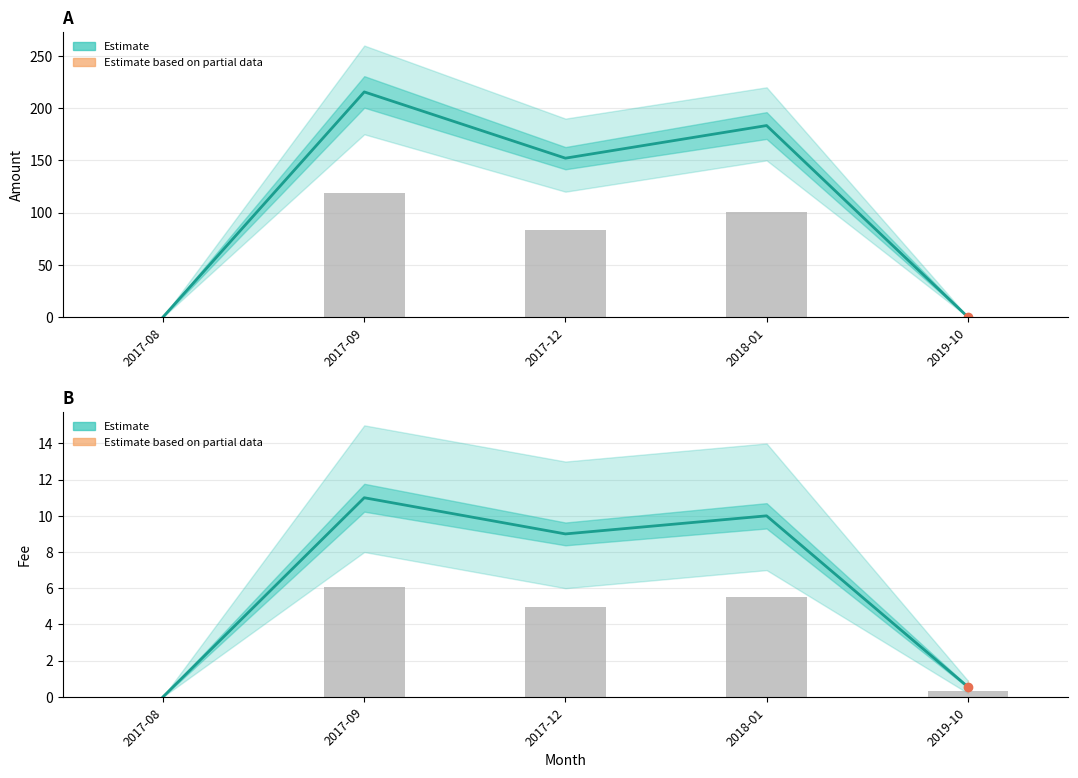

The Amount (Estimate) series shows 0.0 at 2019-10. True or false?

True